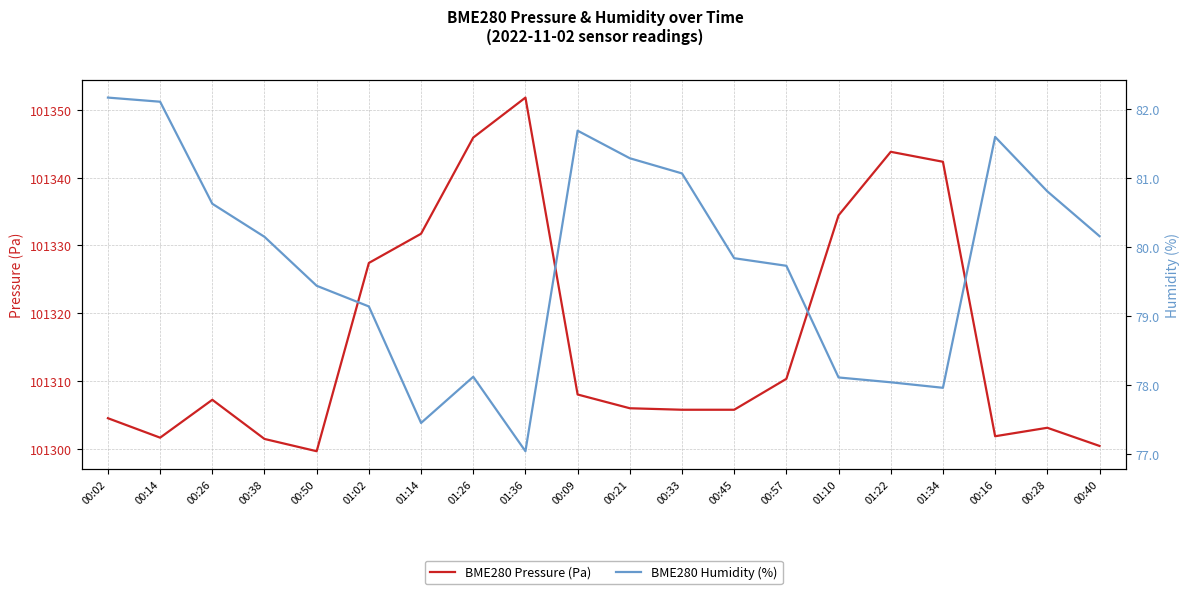

Which series has the largest total across all categories?

BME280 Pressure (Pa)